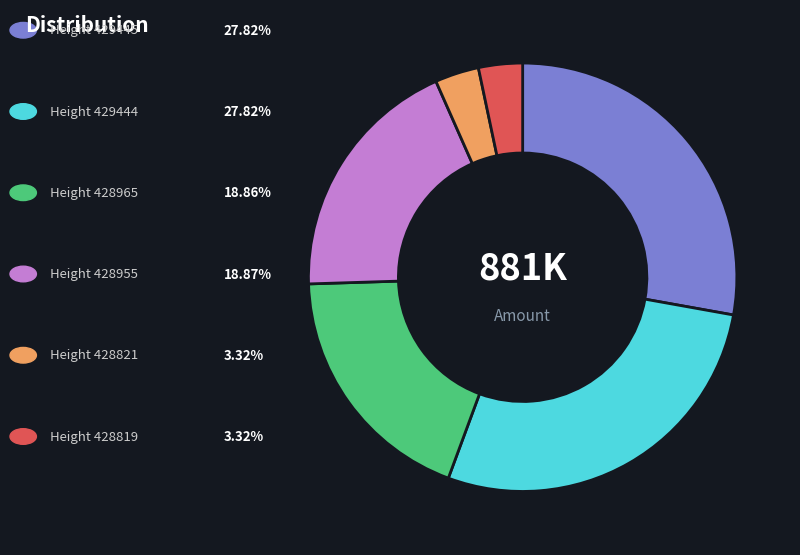

How many segments does this pie chart have?

6